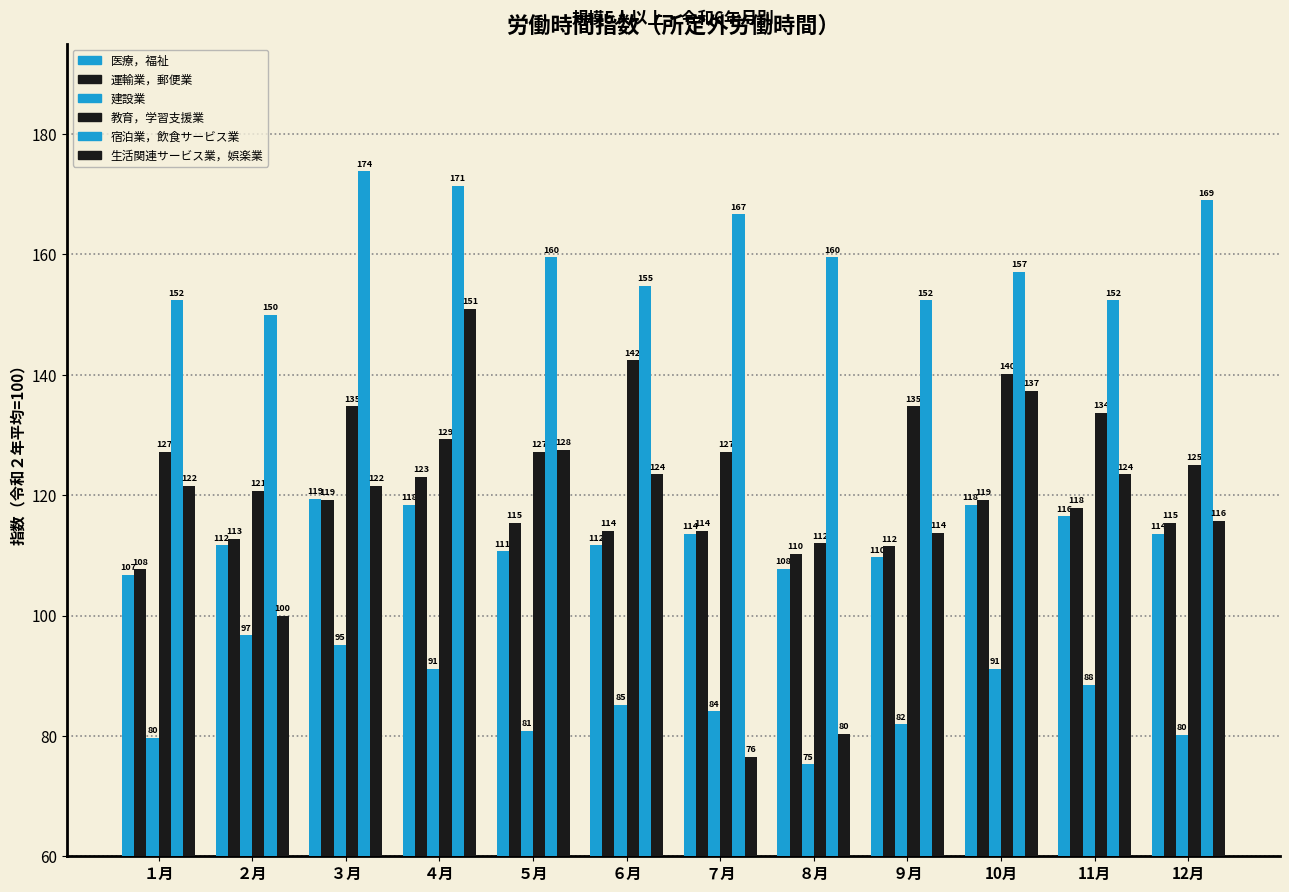

What is the total value across all series at ９月?

704.0